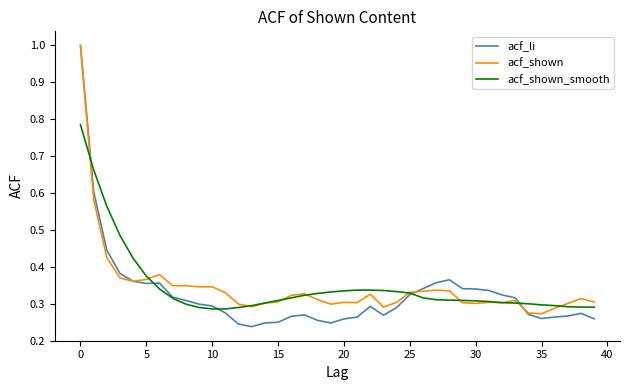

What is the greatest value displayed?

1.0